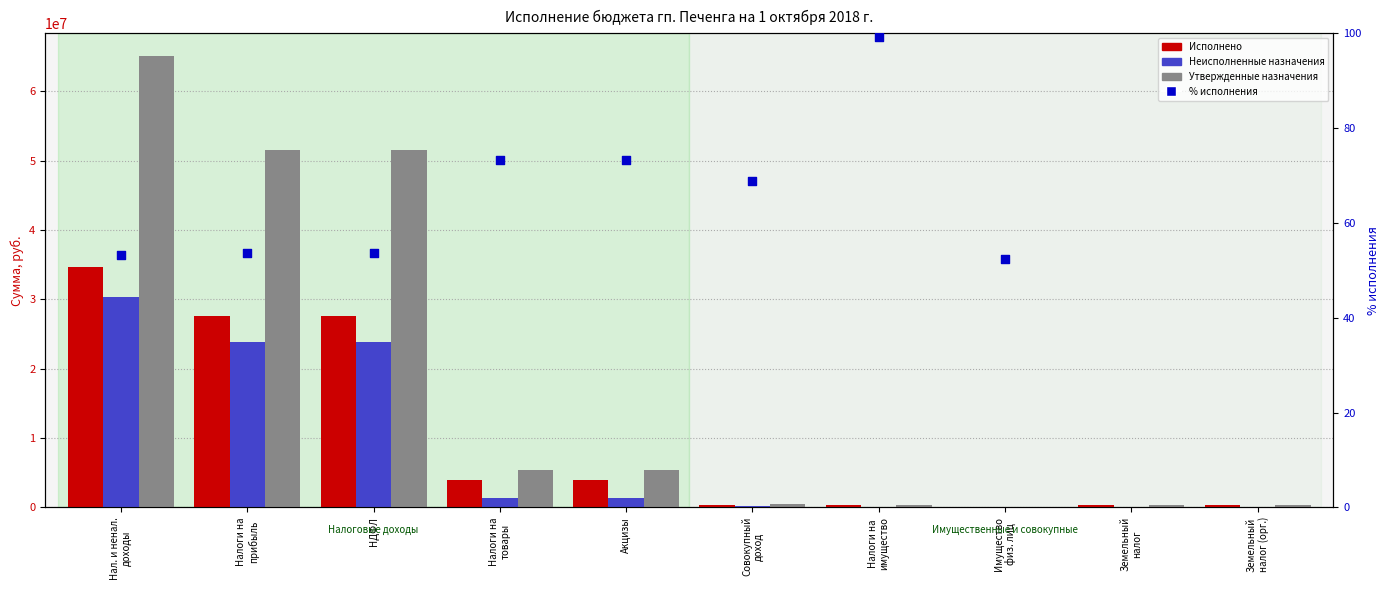

Which series has the largest Y range (max minus min)?

Утвержденные бюджетные назначения